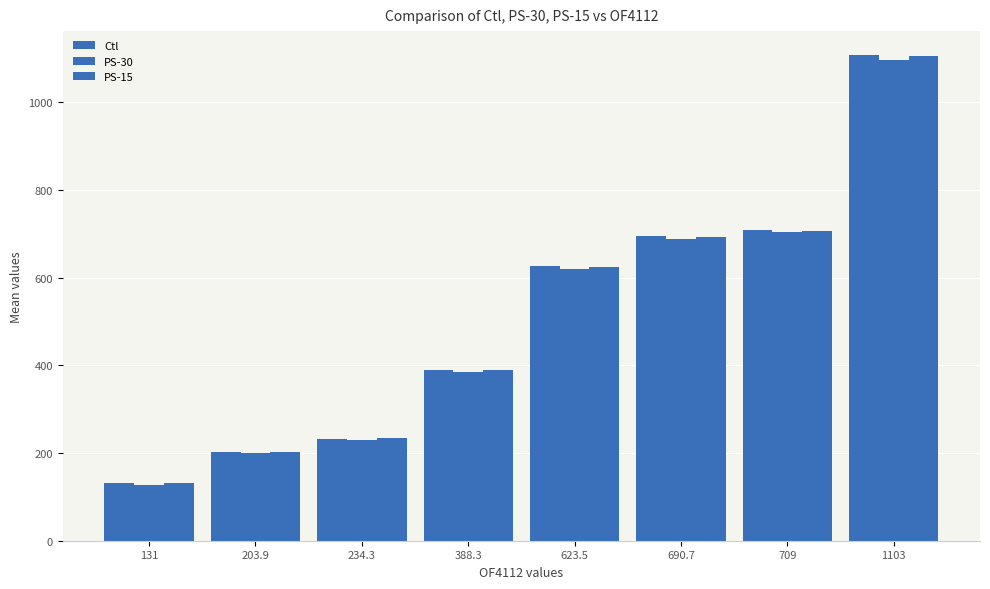

How many data points in PS-15 are less than 623?

4